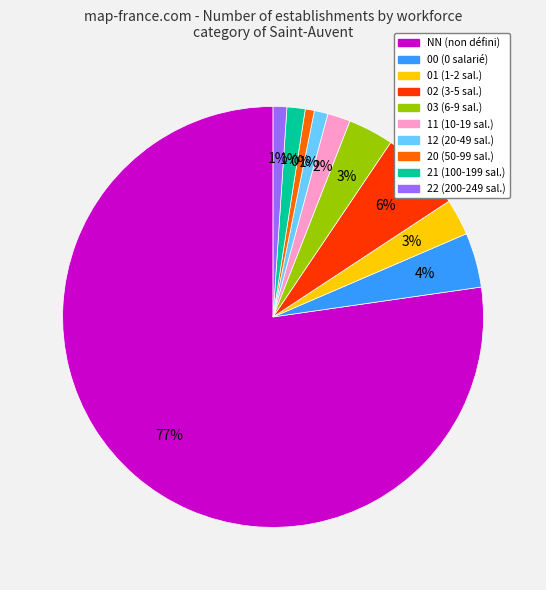

Combined, do 11 and NN account for over 50%?

Yes